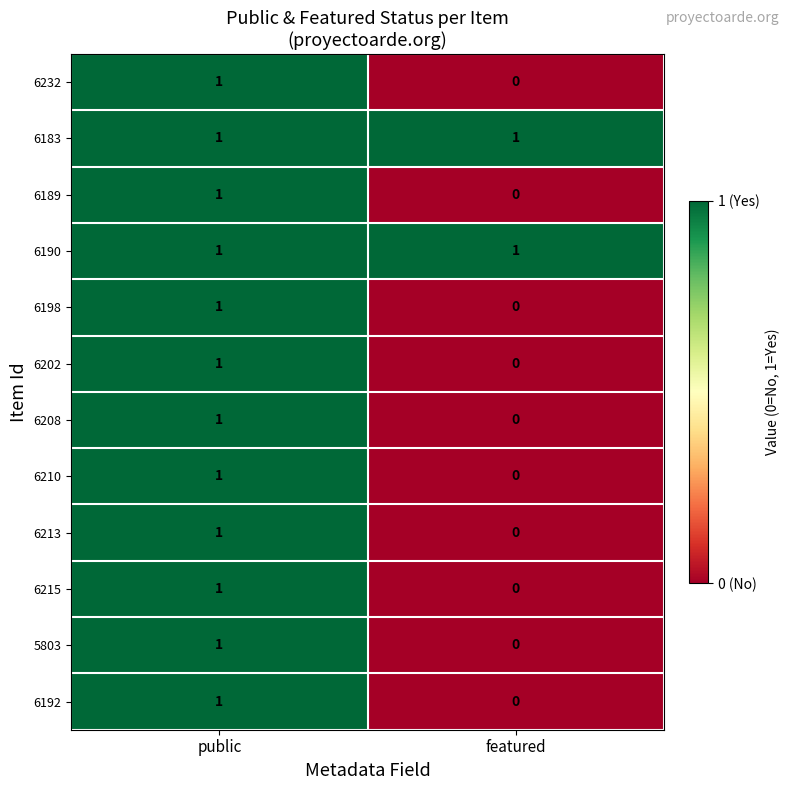

True or false: 6215 has a value of 0 at public.

False